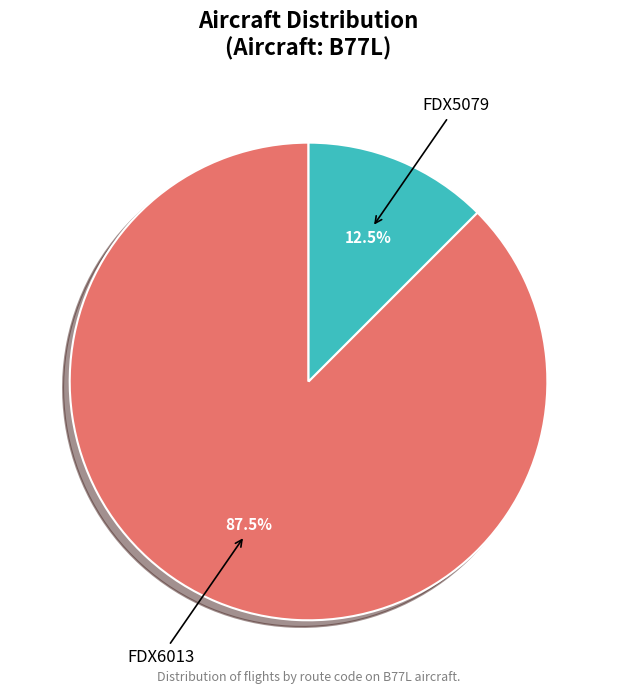

What is the ratio of the value at FDX6013 to the value at FDX5079?

7.0